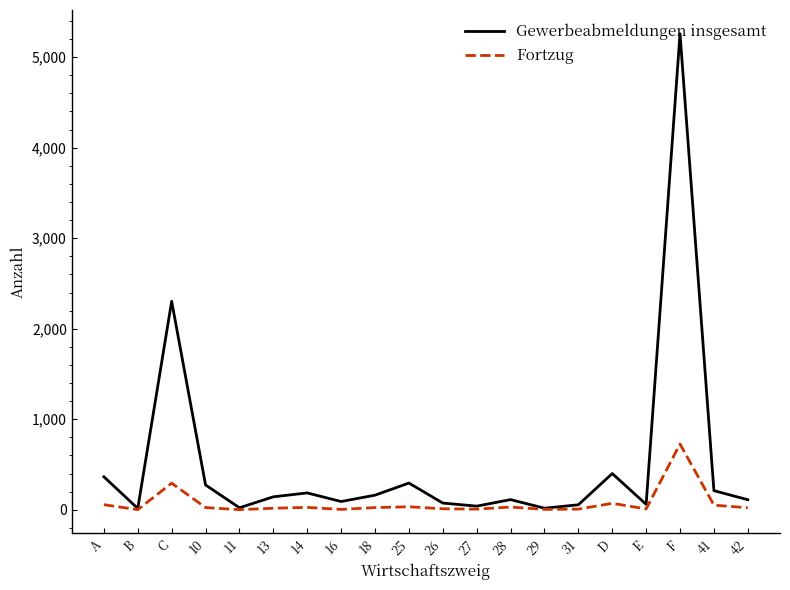

How many lines are shown in the chart?

2